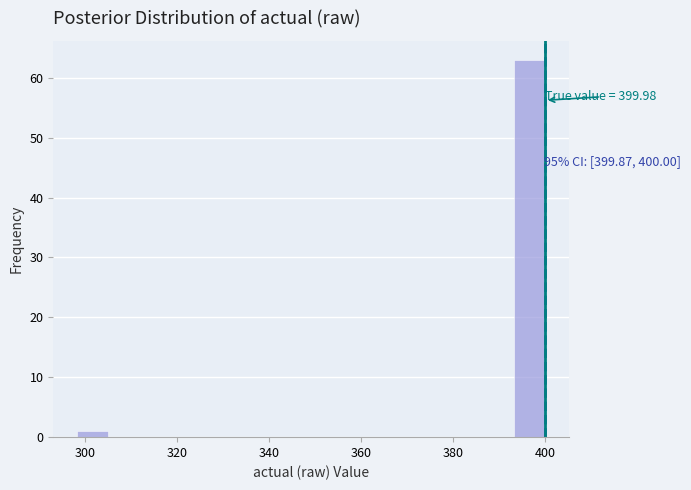

Read against the x-axis, roughly where is the centre of the tallest bar?

396